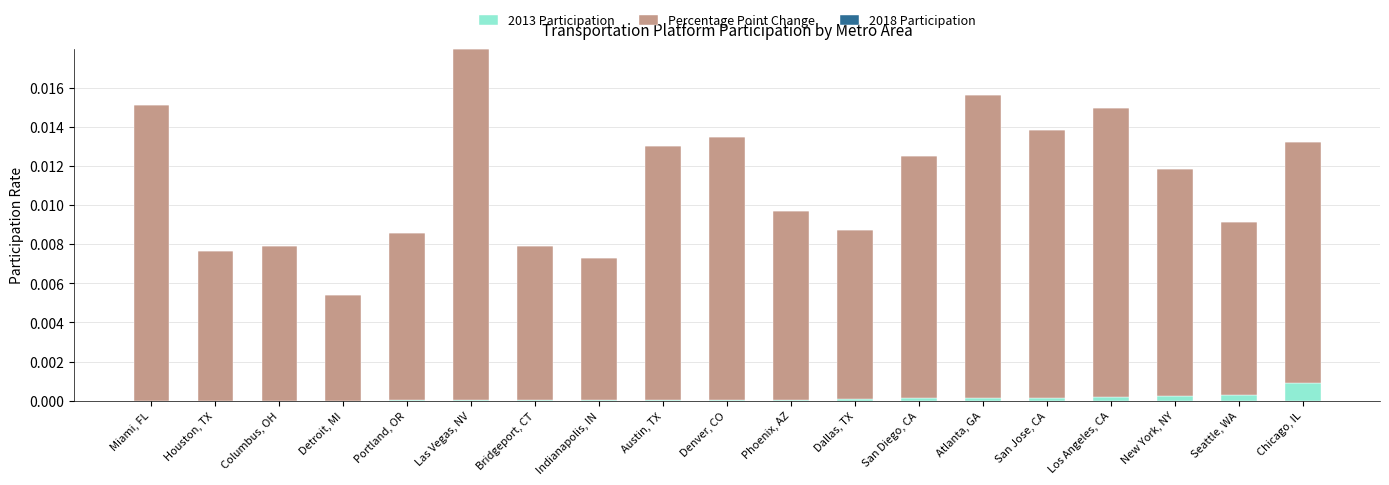

At which category is the sum across all series the highest?

Las Vegas, NV